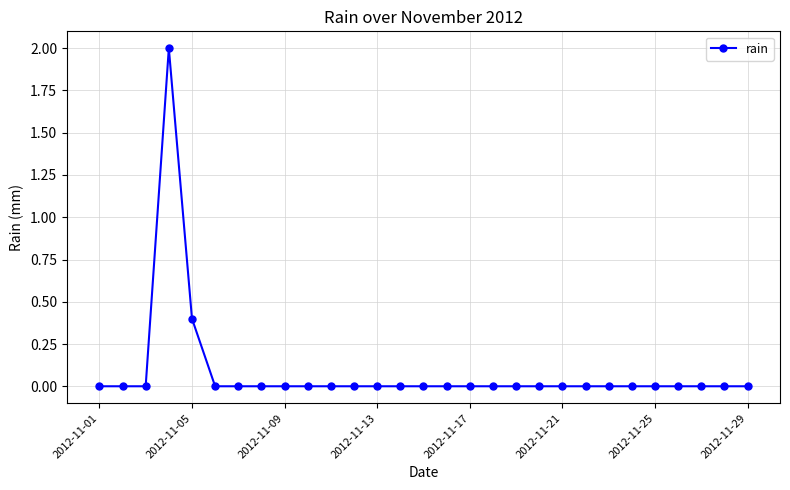

True or false: there are more than 0 points higher than both neighbors.

True